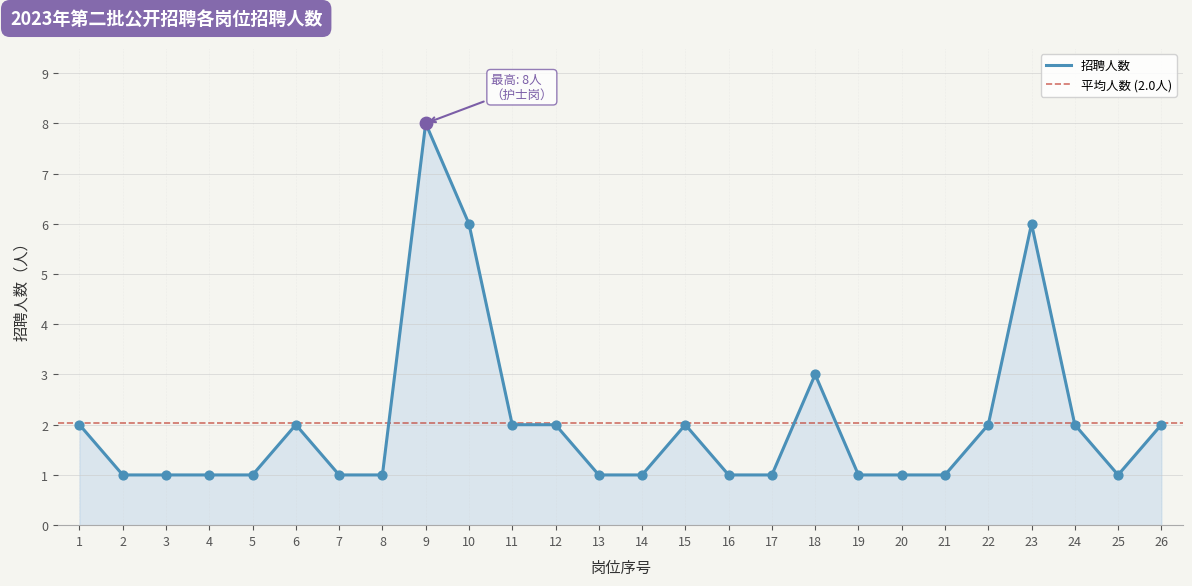

Between 11 and 5, which is larger?

11